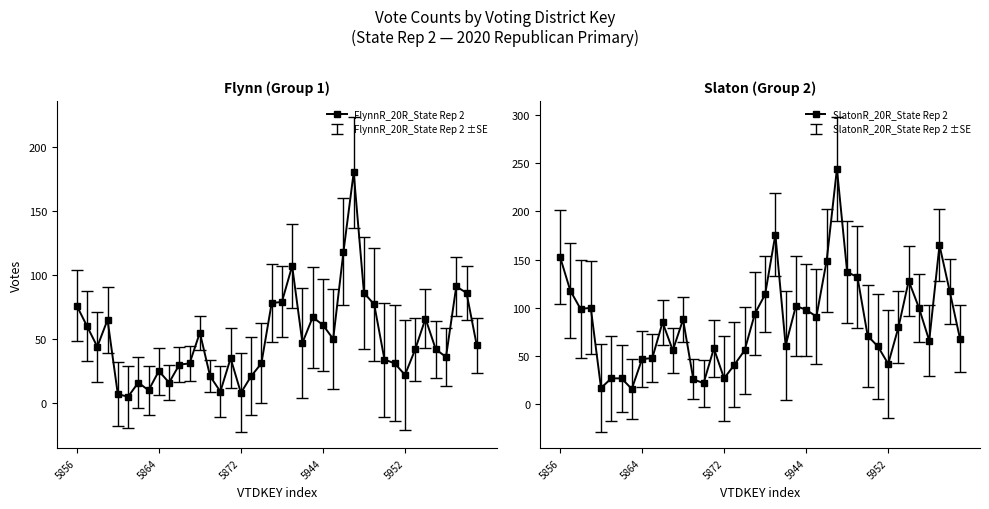

At which label is SlatonR_20R_State Rep 2 closest to 130?

29